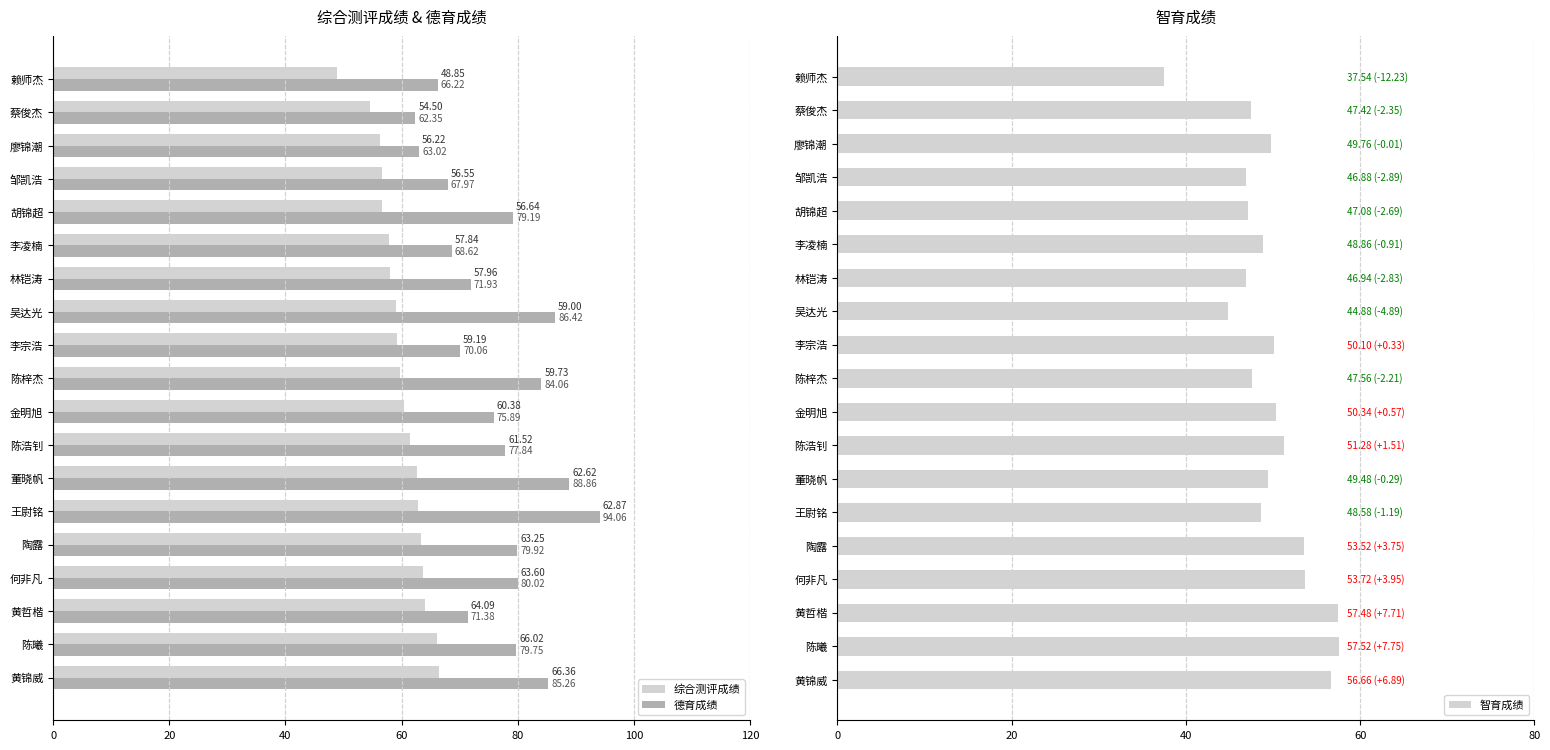

At which label does 综合测评成绩 reach its minimum?

赖师杰